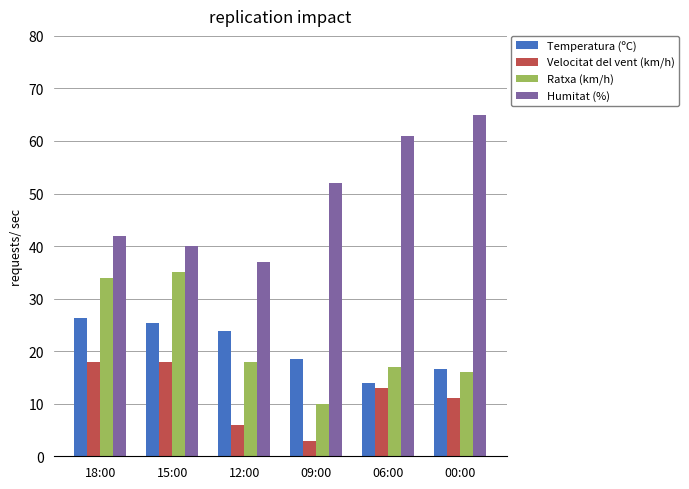

Which series changed the most between 12:00 and 00:00?

Humitat (%)